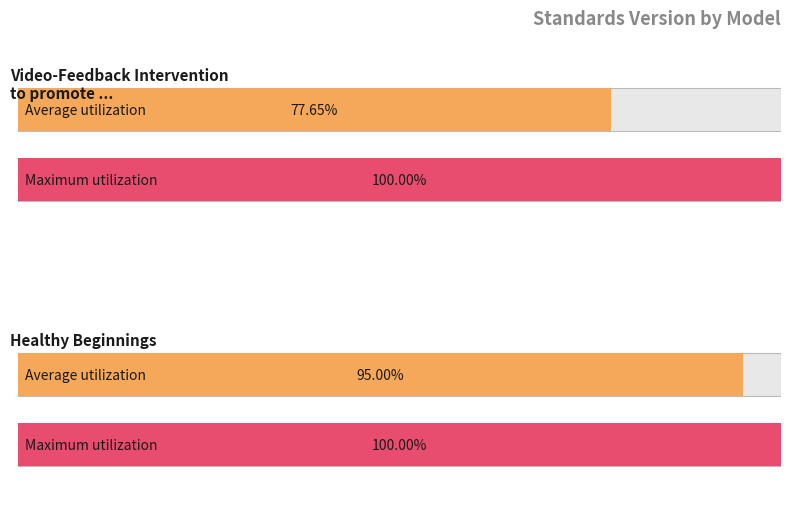

How many bars are there in total?

4